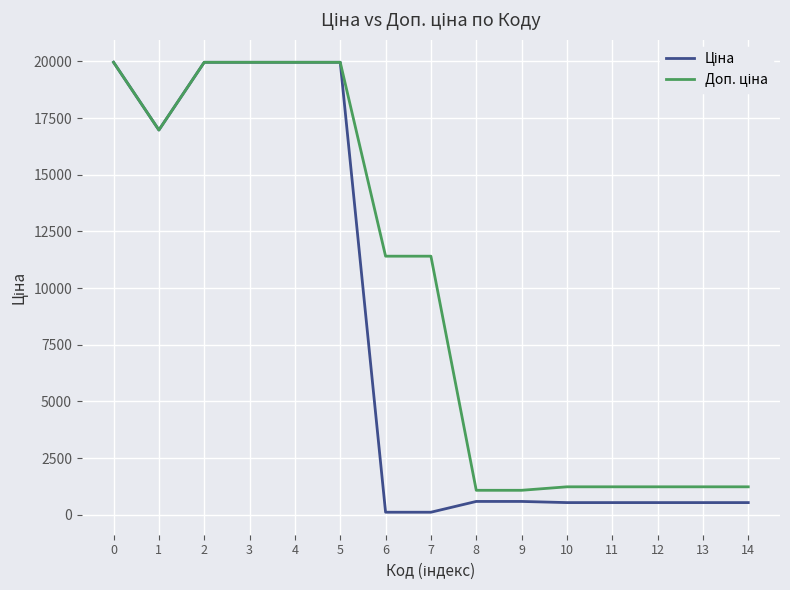

What is the total value across all series at 13?

1774.4